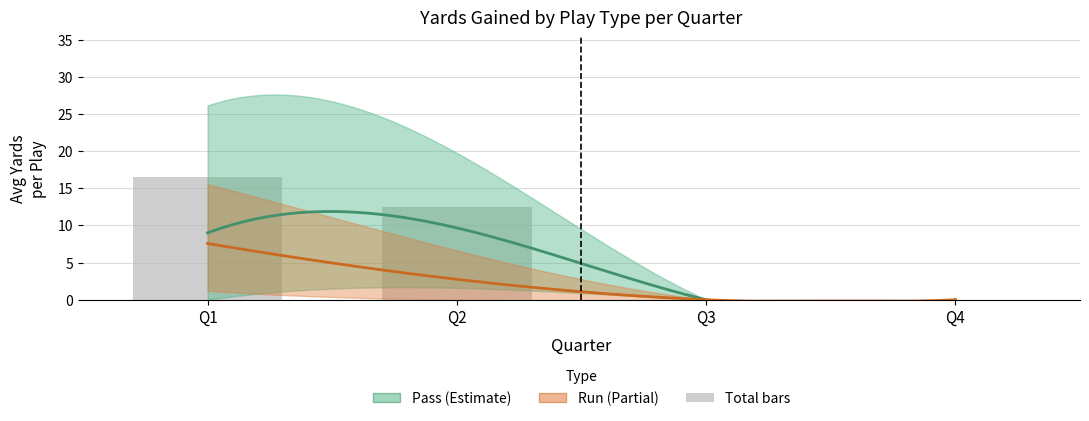

The value of run_yards at 9 is 0. True or false?

True